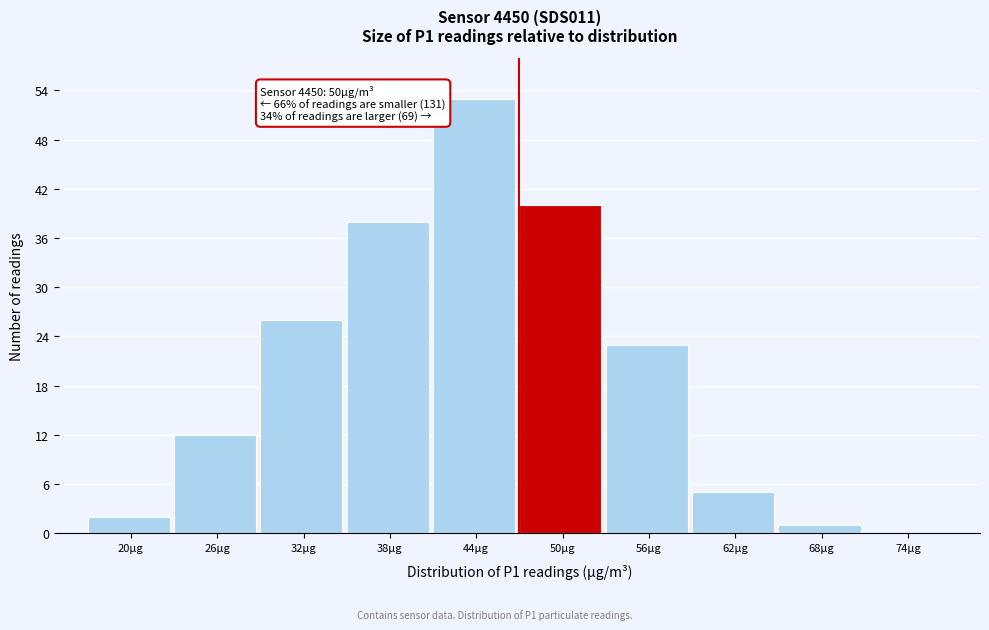

Reading right to left, what are all the values shown in this chart?

74µg=0	68µg=1	62µg=5	56µg=23	50µg=40	44µg=53	38µg=38	32µg=26	26µg=12	20µg=2